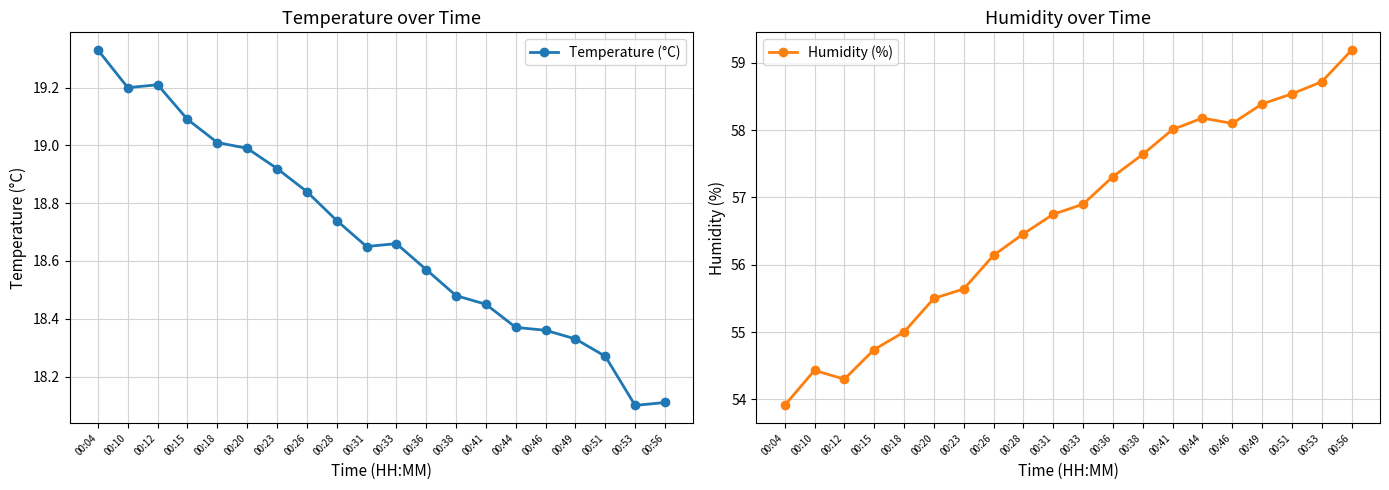

True or false: Humidity (%) and Temperature (°C) cross at least once.

False